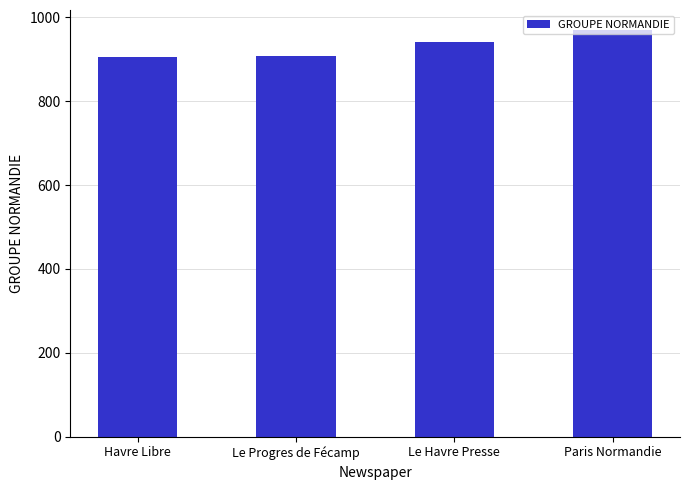

Which label corresponds to the largest value in the chart?

Paris Normandie